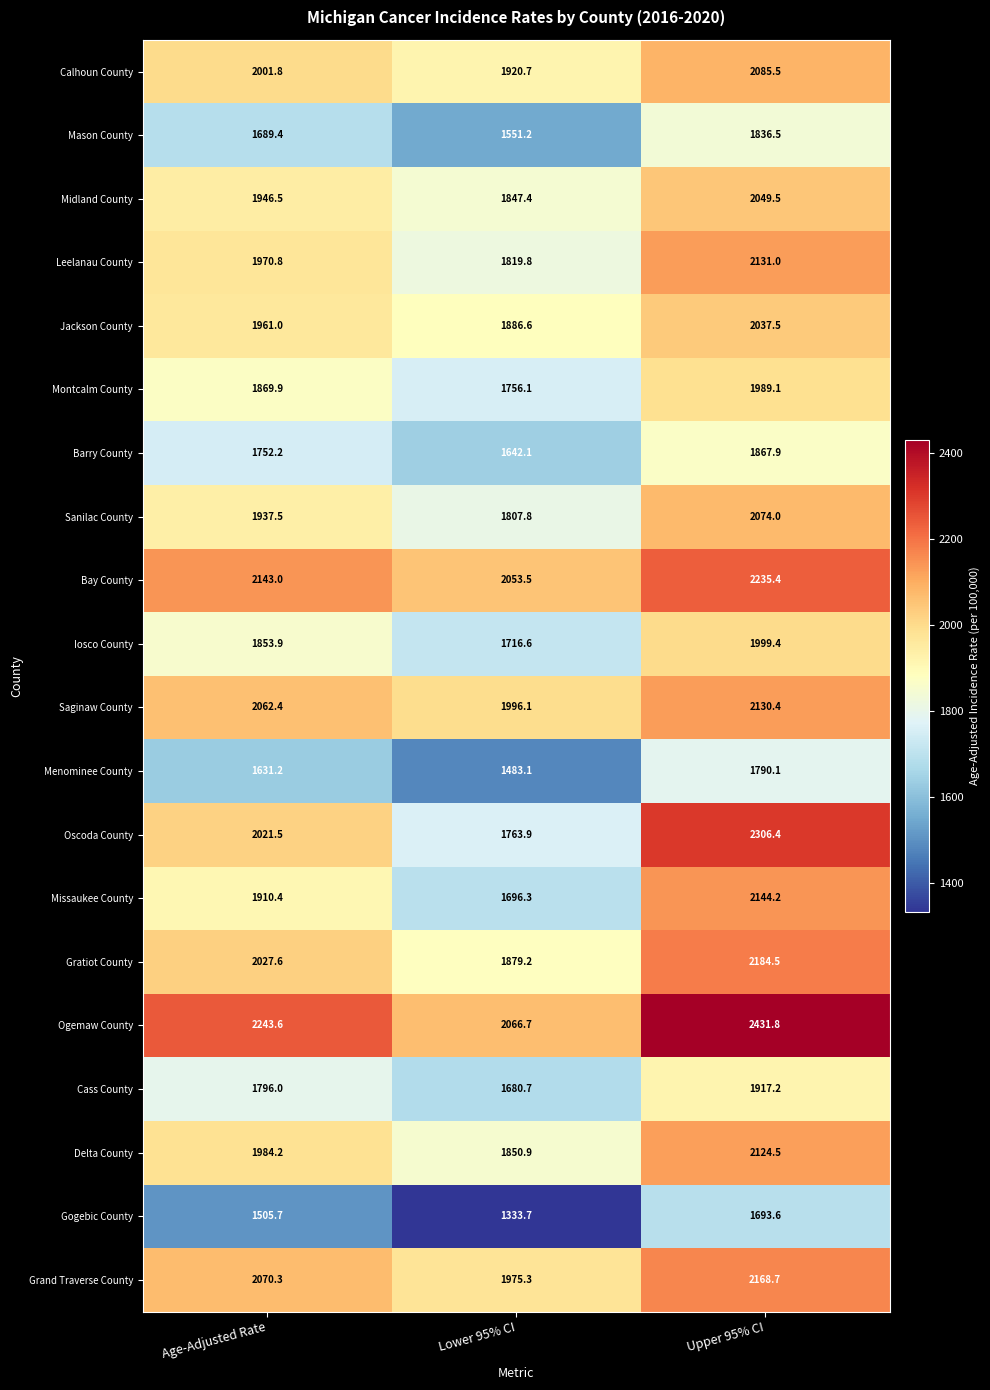

What is the maximum value shown in the chart?

2431.8